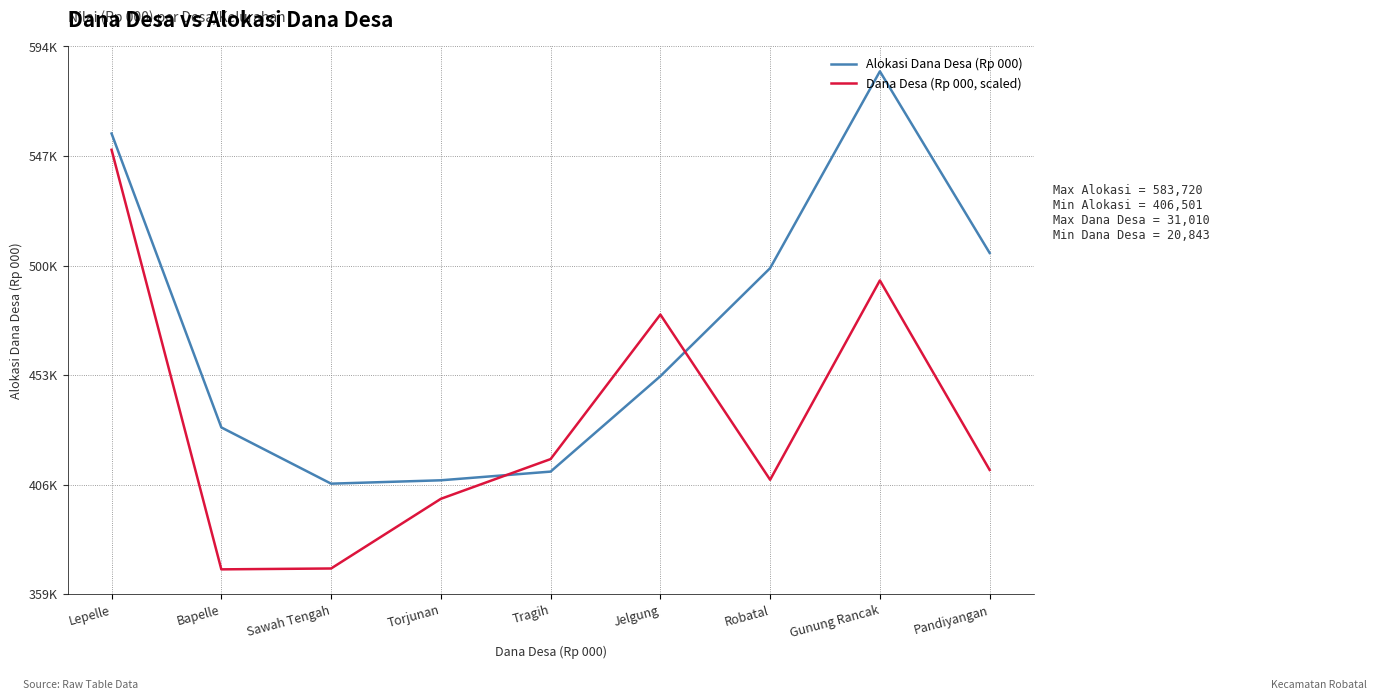

Between Tragih and Lepelle, which is larger?

Lepelle